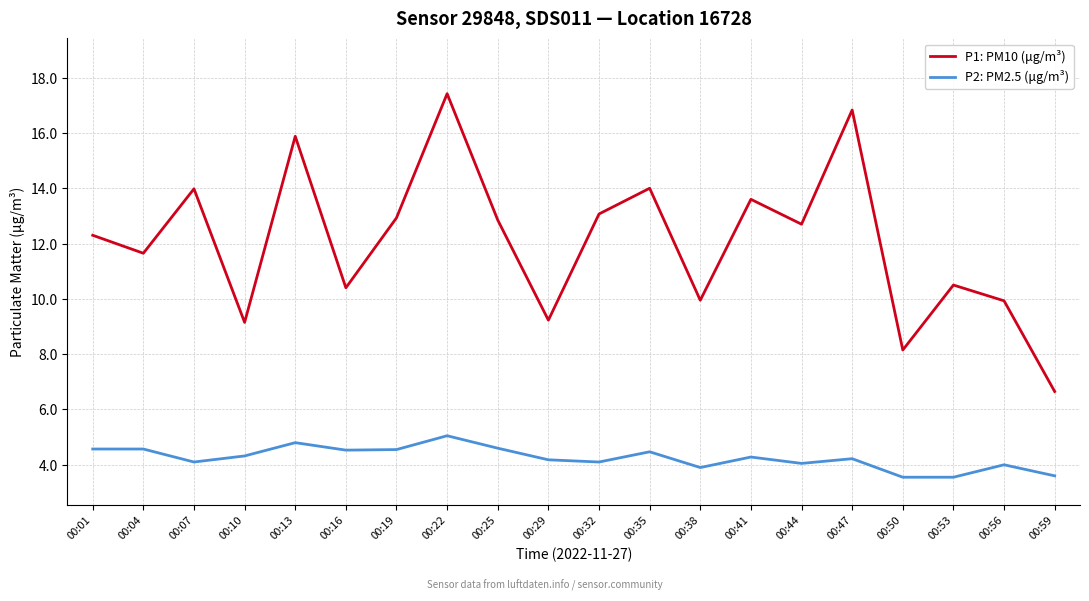

What is the maximum value shown in the chart?

17.4